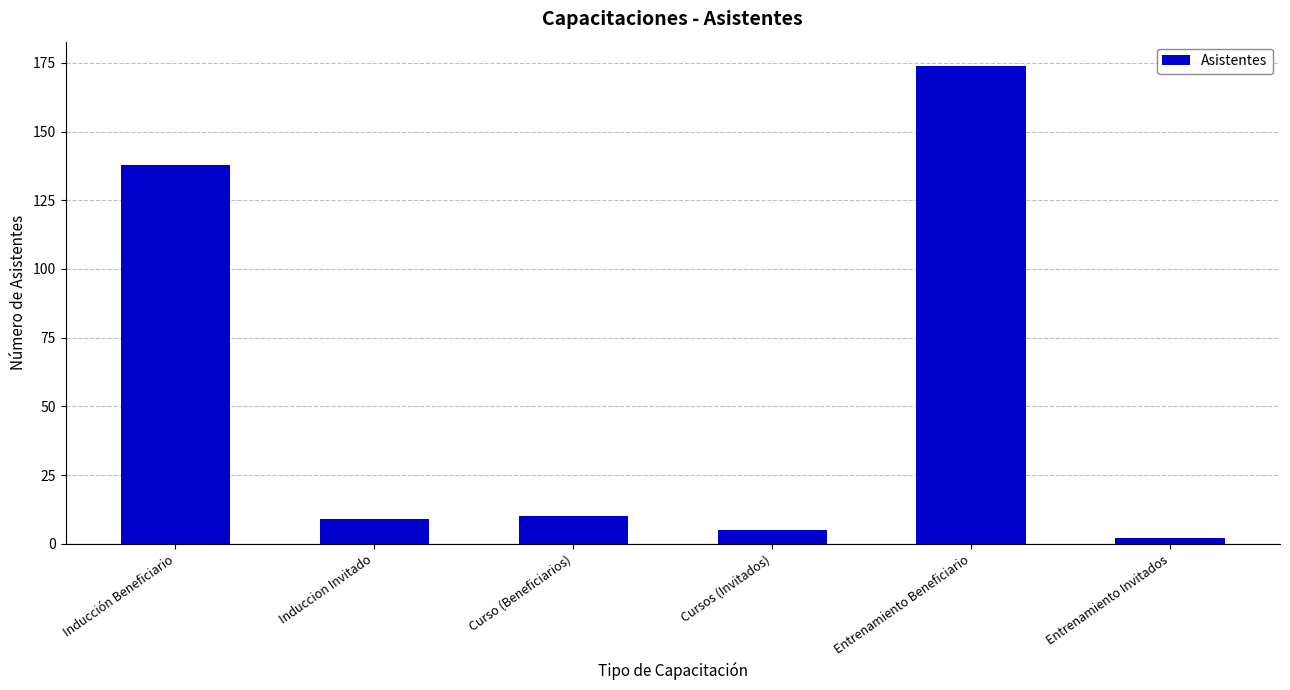

What is the smallest value displayed?

2